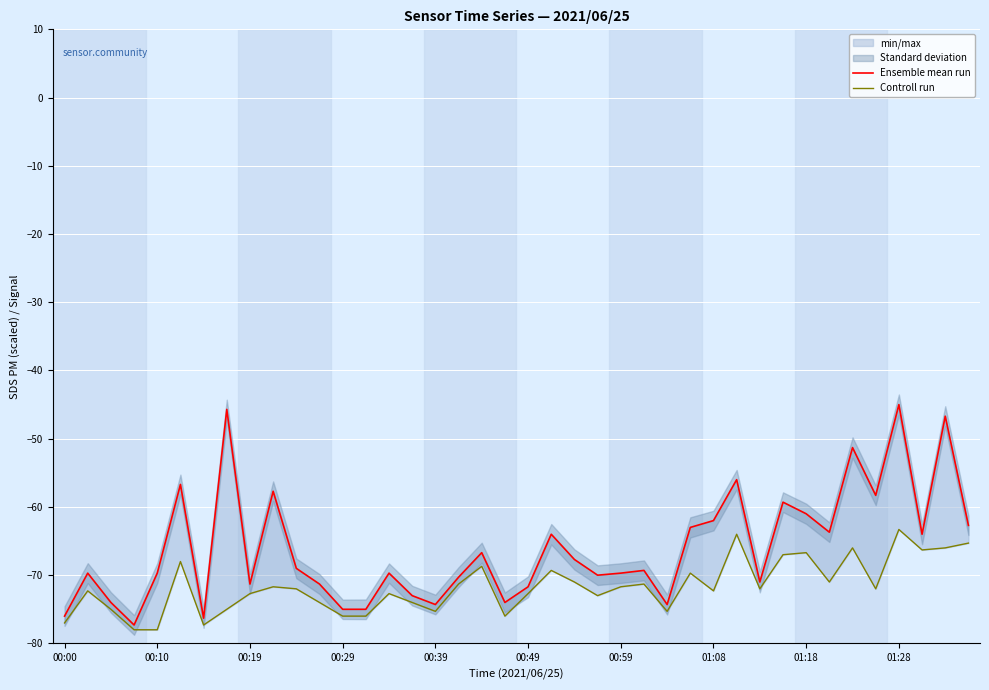

What is the spread (max minus min) of values at 00:10?

2.6